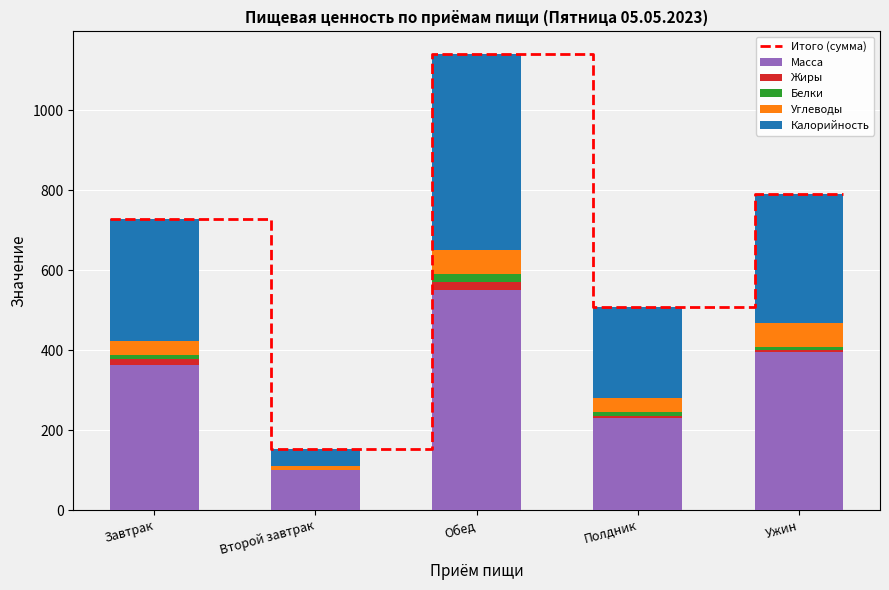

Where is Калорийность nearest to the value 267?

Завтрак